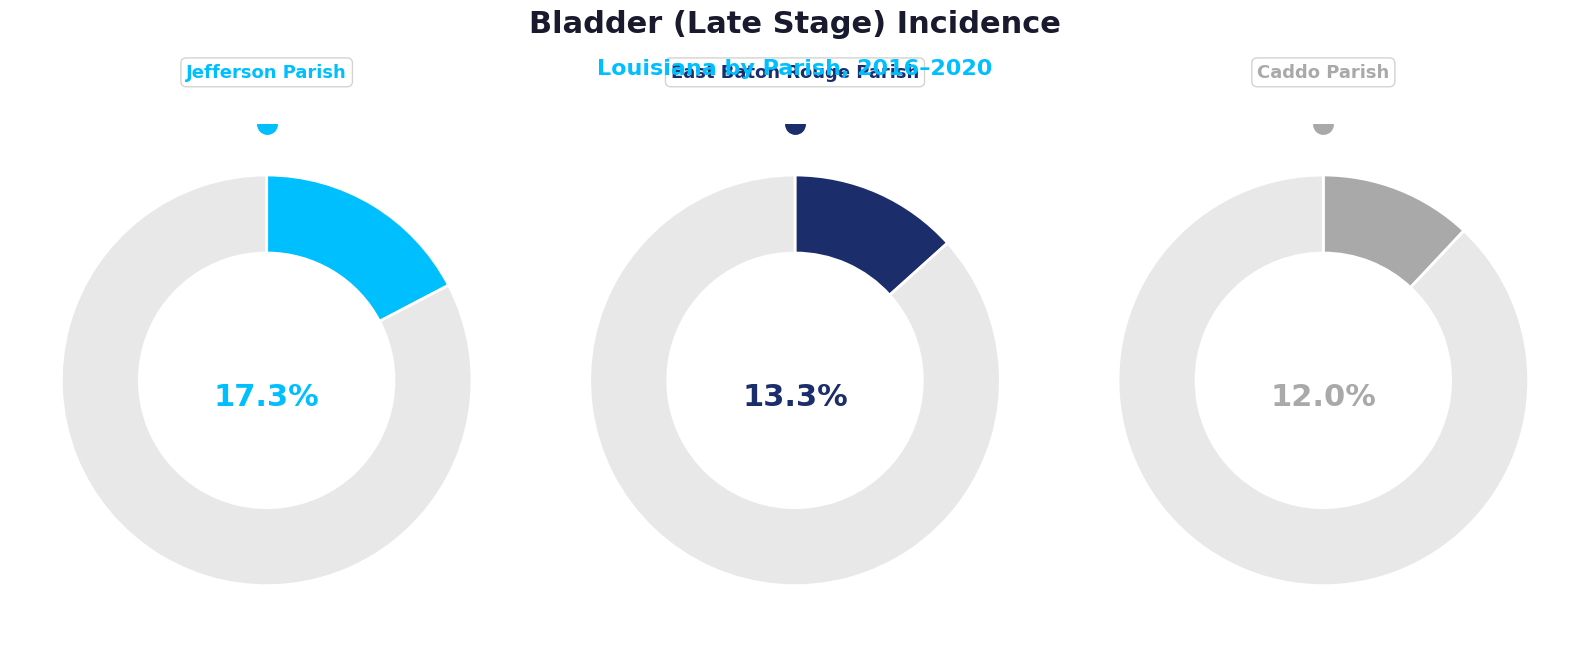

Does East Baton Rouge Parish represent more than half of the total?

No